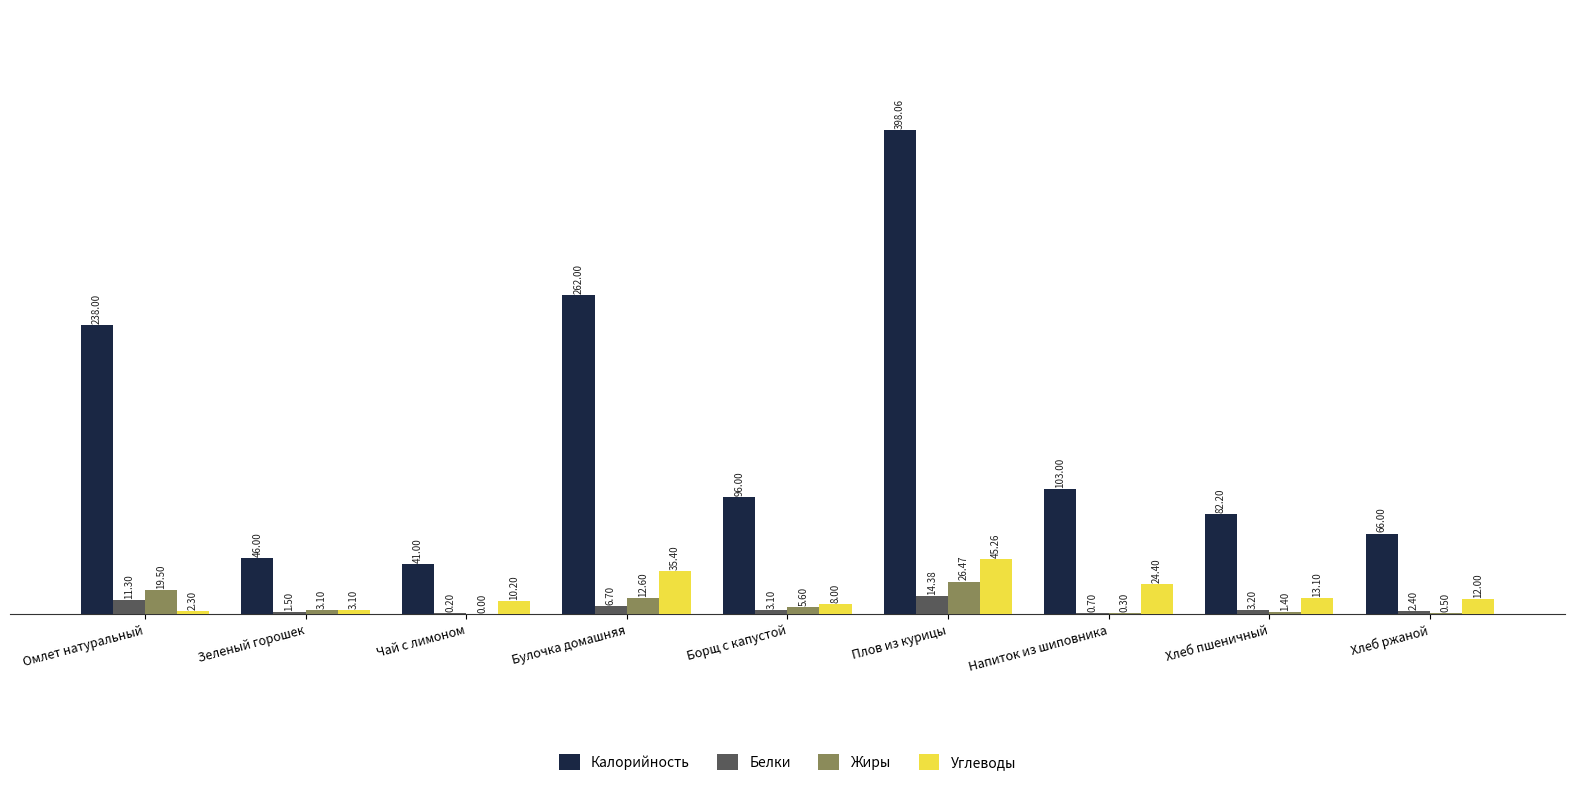

What is the sum of the Белки values at Булочка домашняя and Хлеб ржаной?

9.1